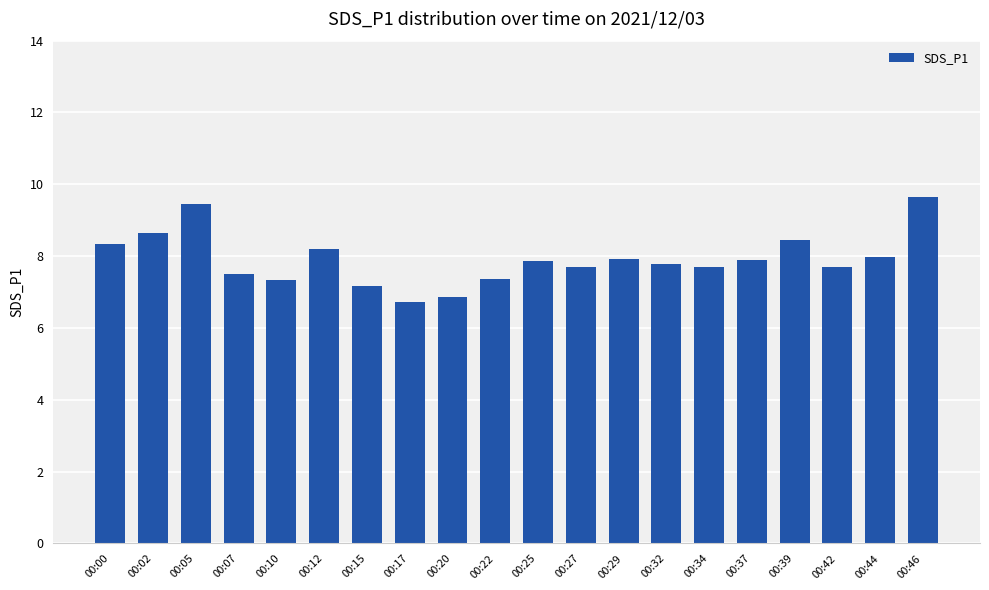

How many data points are above 7?

18